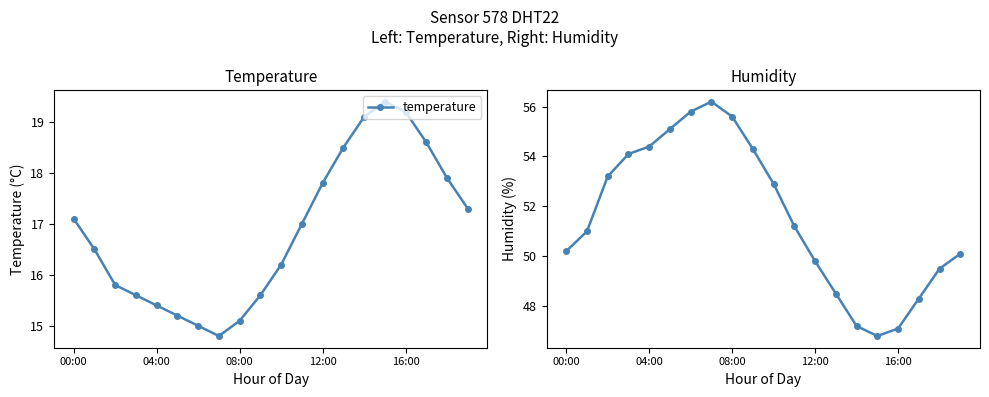

Which has a higher value, 9 or 15?

15